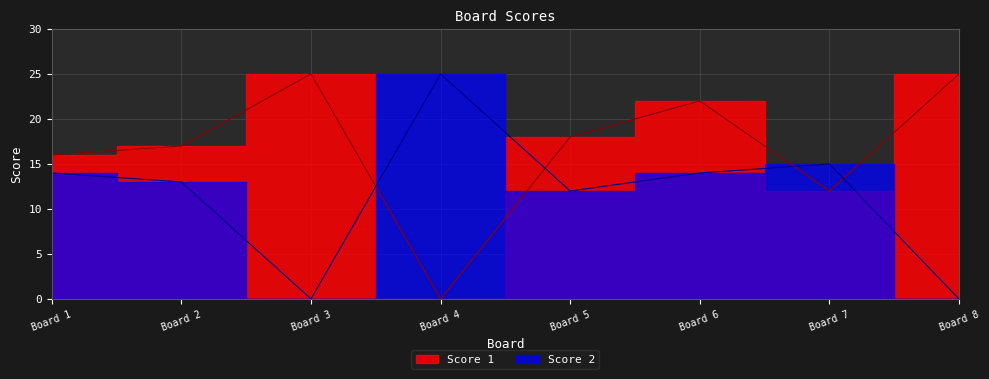

How many intersections are there between Score 2 and Score 1?

4